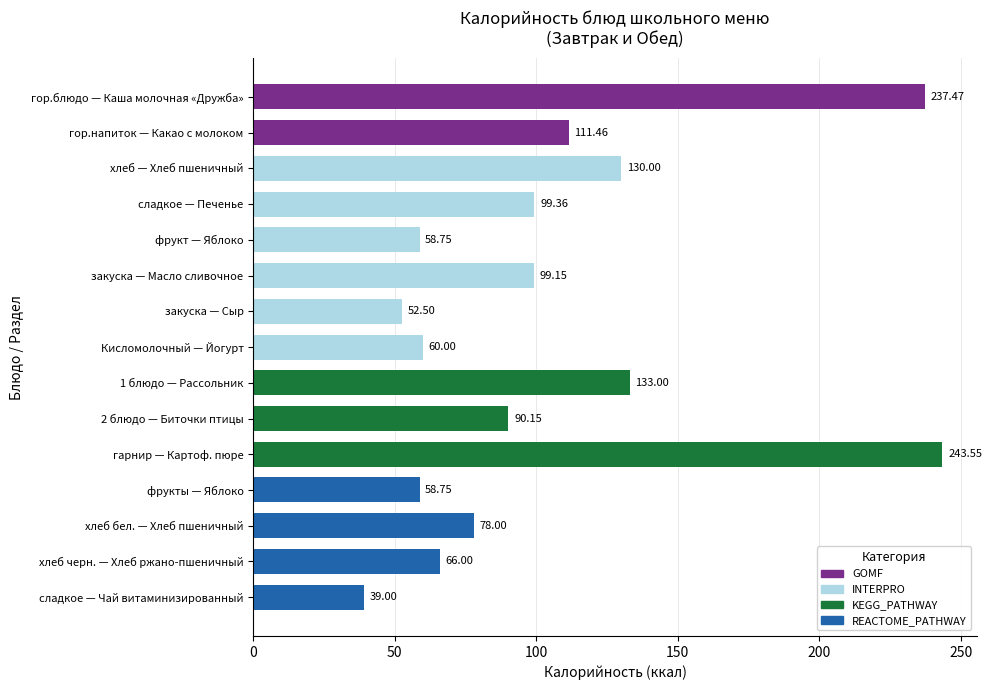

What is the label of the 12th bar from the bottom?

сладкое — Печенье